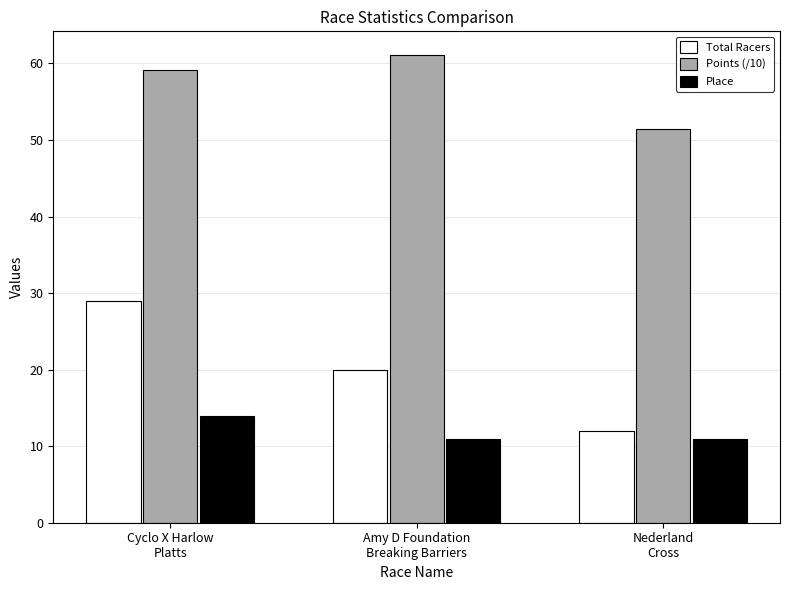

Rank the series at Amy D Foundation
Breaking Barriers from lowest to highest value.

Place, Total Racers, Points (/10)